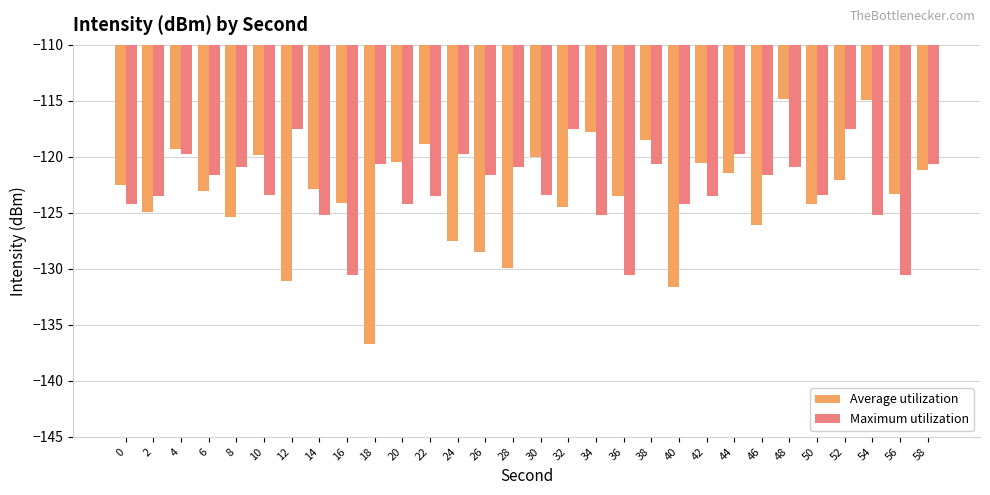

Which label corresponds to the smallest value in the chart?

18